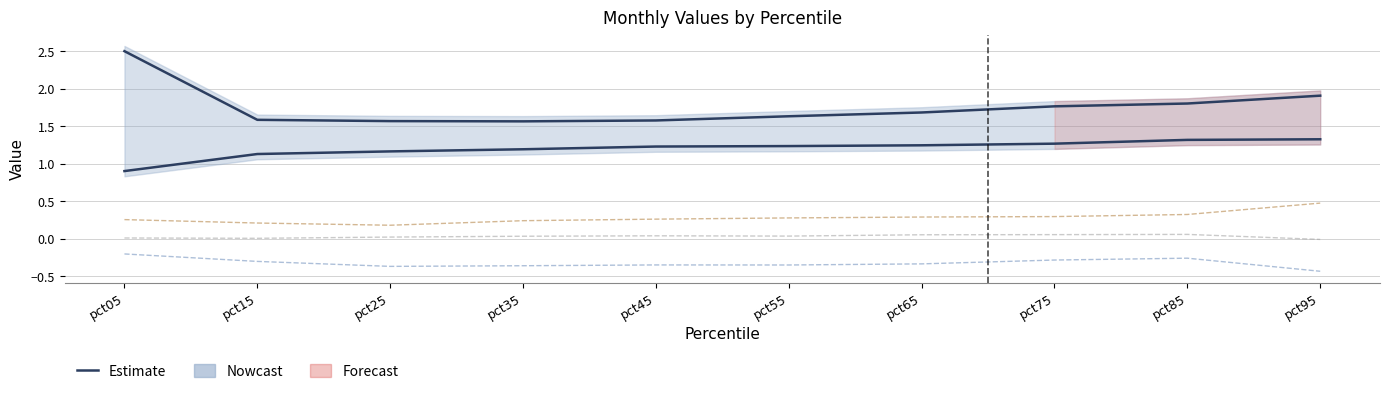

What is the total value across all series at pct15?

2.6